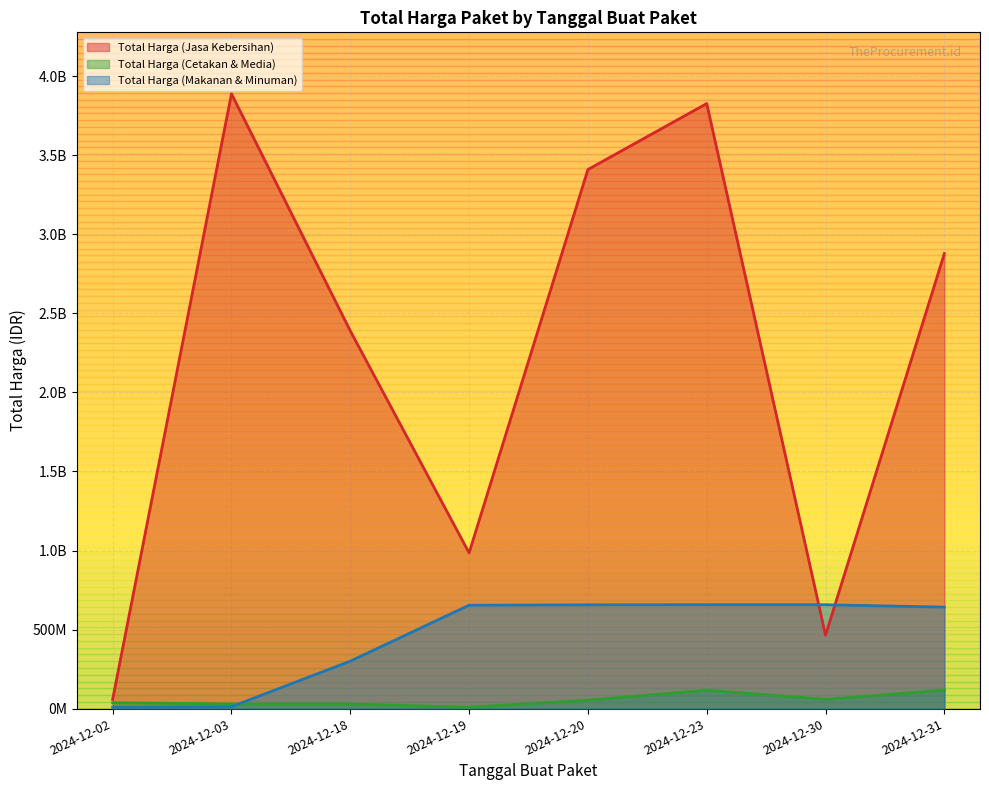

True or false: Total Harga (Makanan & Minuman) has more than 0 interior local peaks.

False